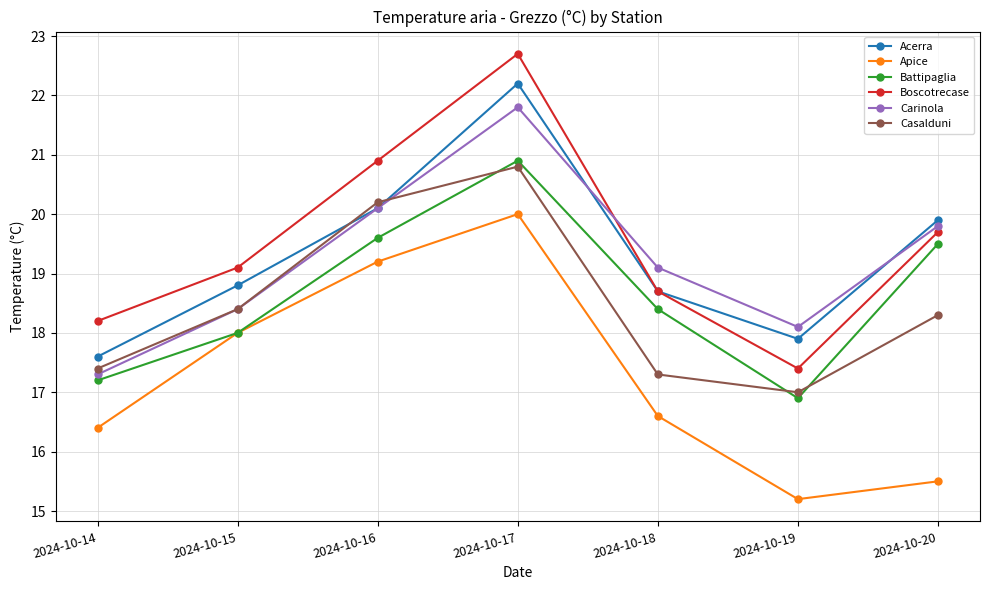

What is the lowest value of the Carinola series?

17.3